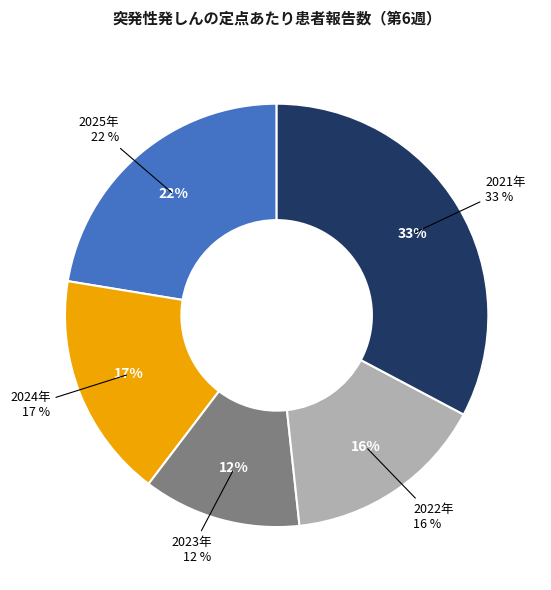

To the nearest percent, what percentage of the pie is 2023年?

12%